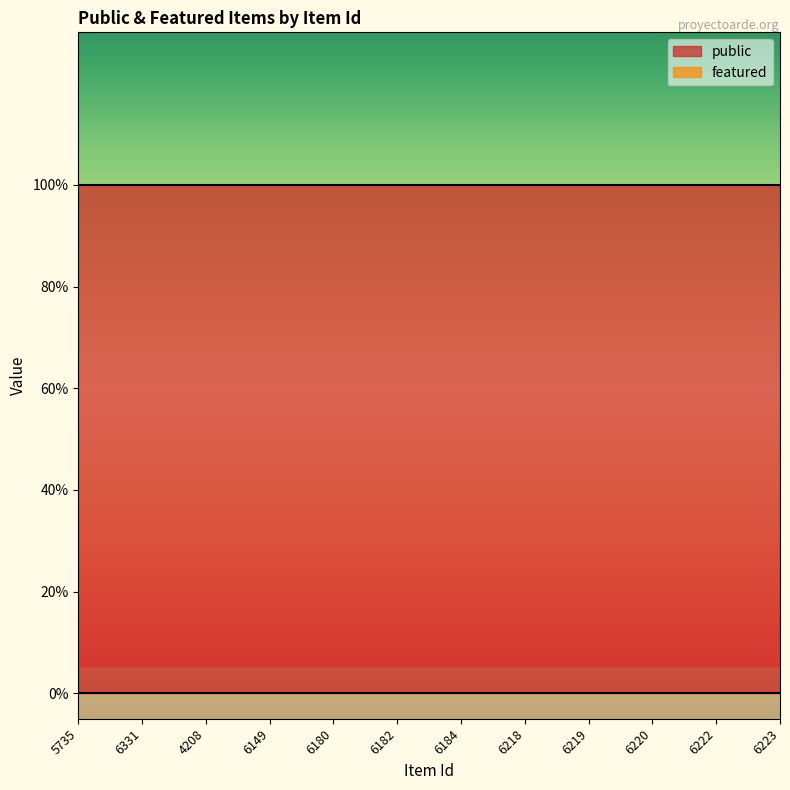

Between 5735 and 6218, which series saw the biggest shift?

public